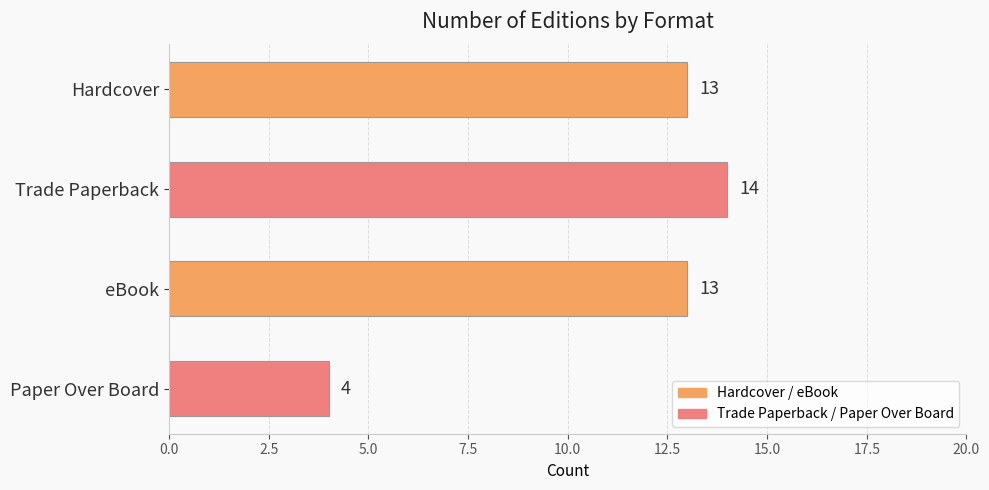

True or false: the data shows 9 at Hardcover.

False